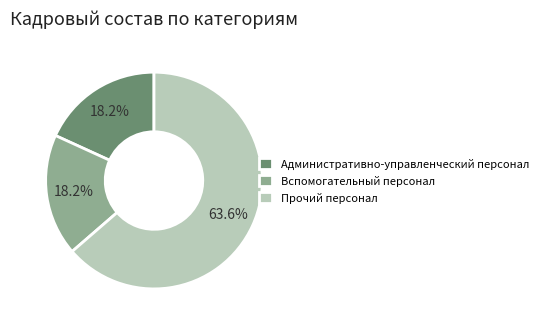

Combined, do Вспомогательный персонал and Прочий персонал account for over 50%?

Yes